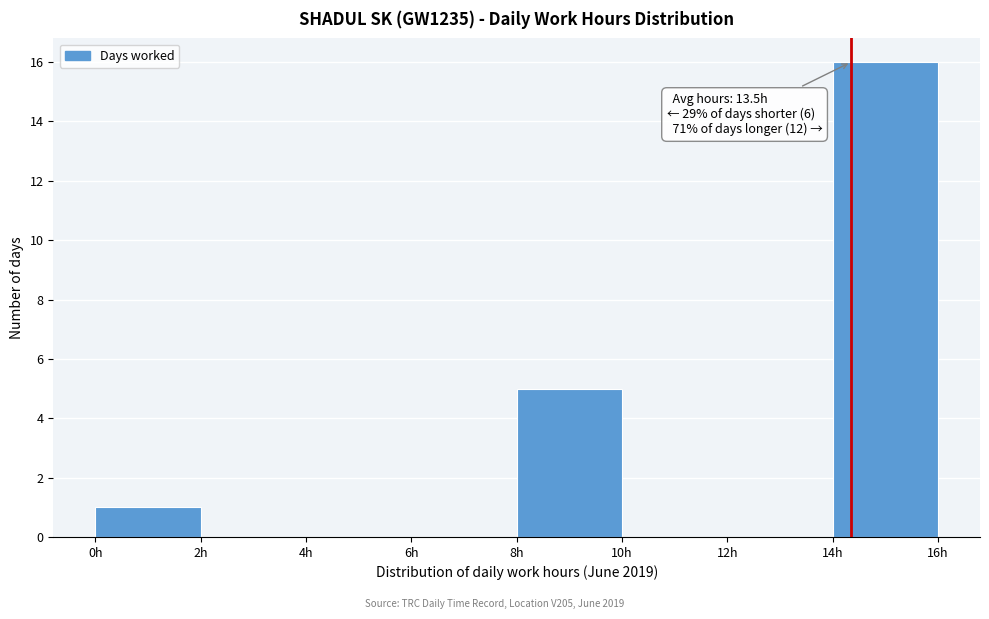

Over which range of the x-axis is the bar tallest?

14 to 16